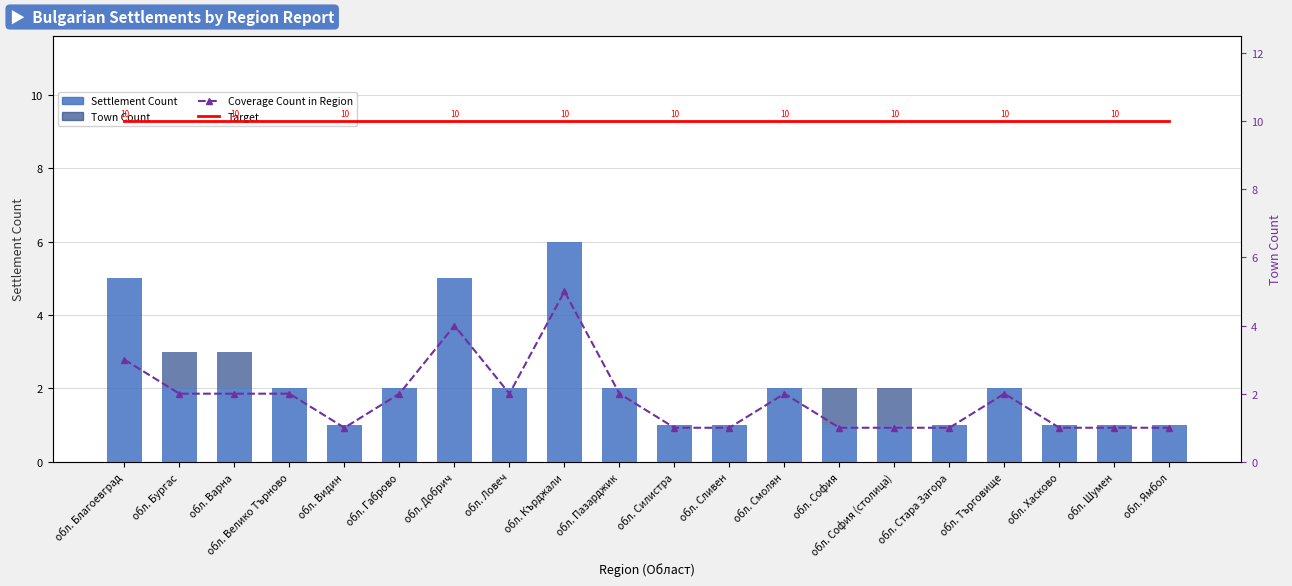

Reading left to right, extract all data points from this chart.

Settlements Count: 5	2	2	2	1	2	5	2	6	2	1	1	2	1	1	1	2	1	1	1
Town Count: 0	1	1	0	0	0	0	0	0	0	0	0	0	1	1	0	0	0	0	0
Coverage Count in Region: 3	2	2	2	1	2	4	2	5	2	1	1	2	1	1	1	2	1	1	1
Target: 10	10	10	10	10	10	10	10	10	10	10	10	10	10	10	10	10	10	10	10